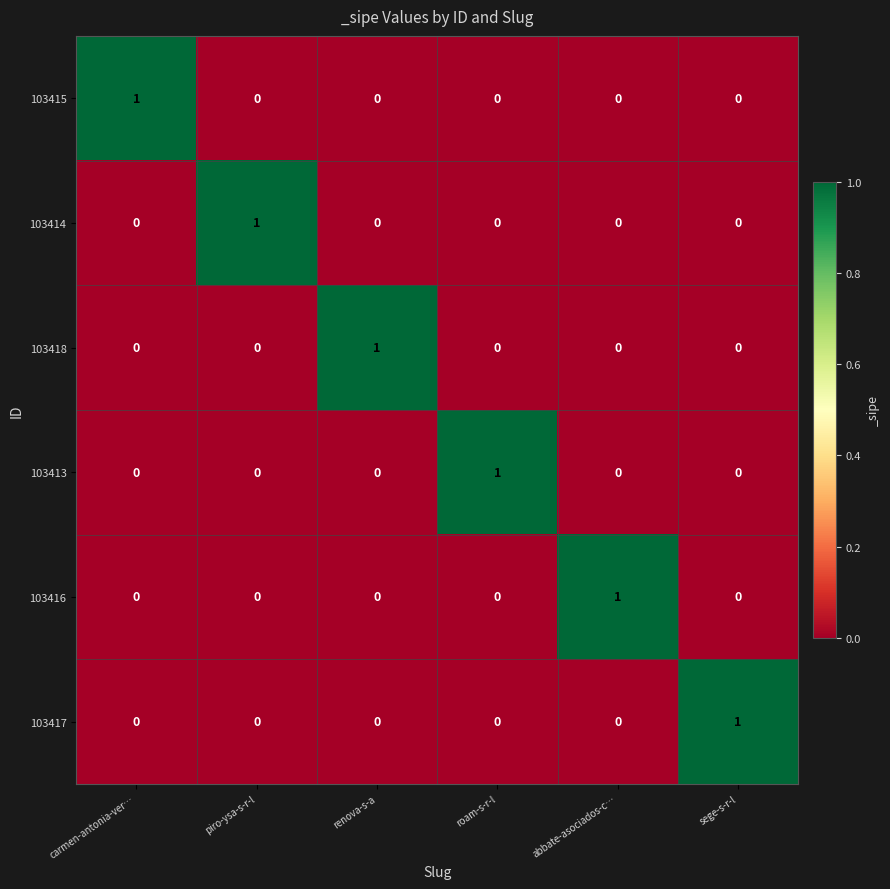

Which category has the highest value in the 103418 series?

renova-s-a